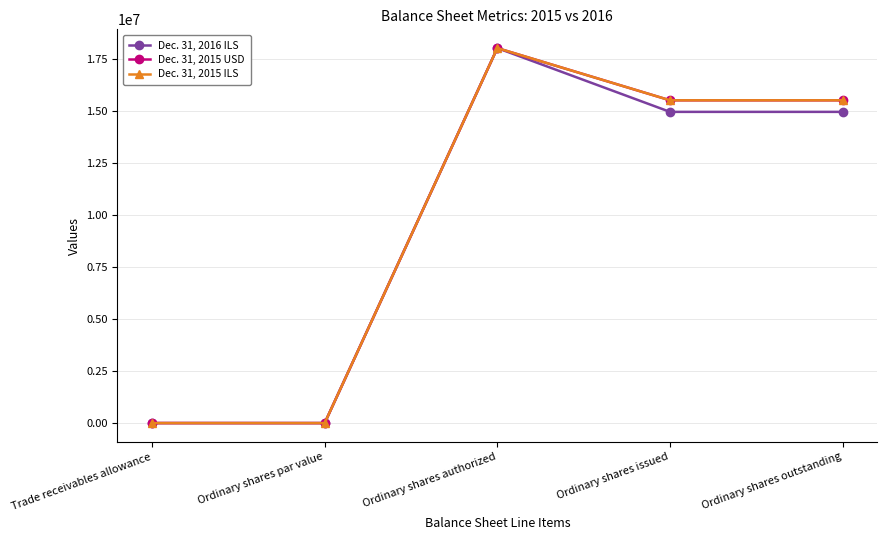

What is the value of the Dec. 31, 2015 USD point at the 3rd from the left?

18000000.0